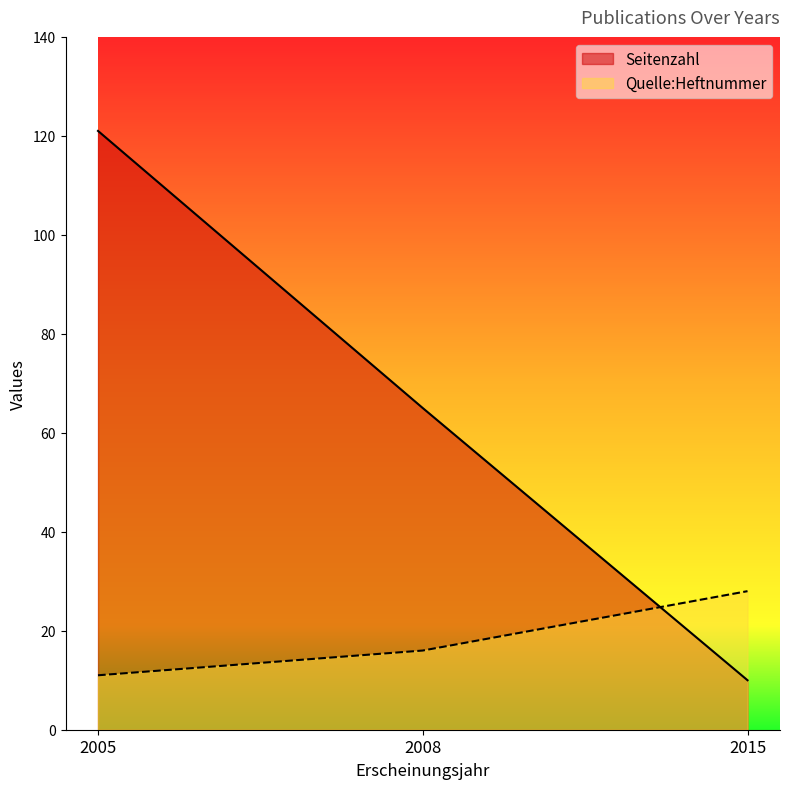

How many values in the Quelle:Heftnummer series are below 16?

1